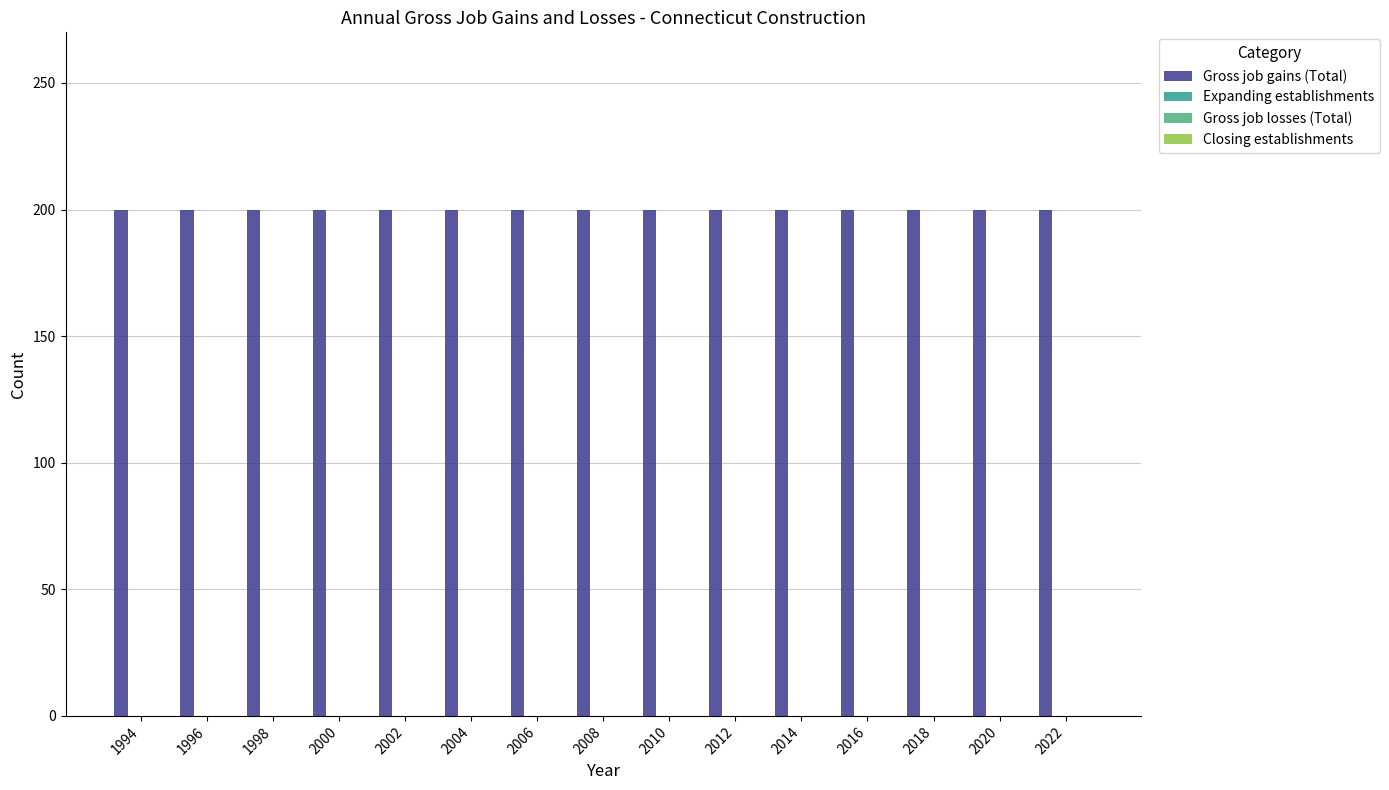

At which category is the sum across all series the highest?

1994